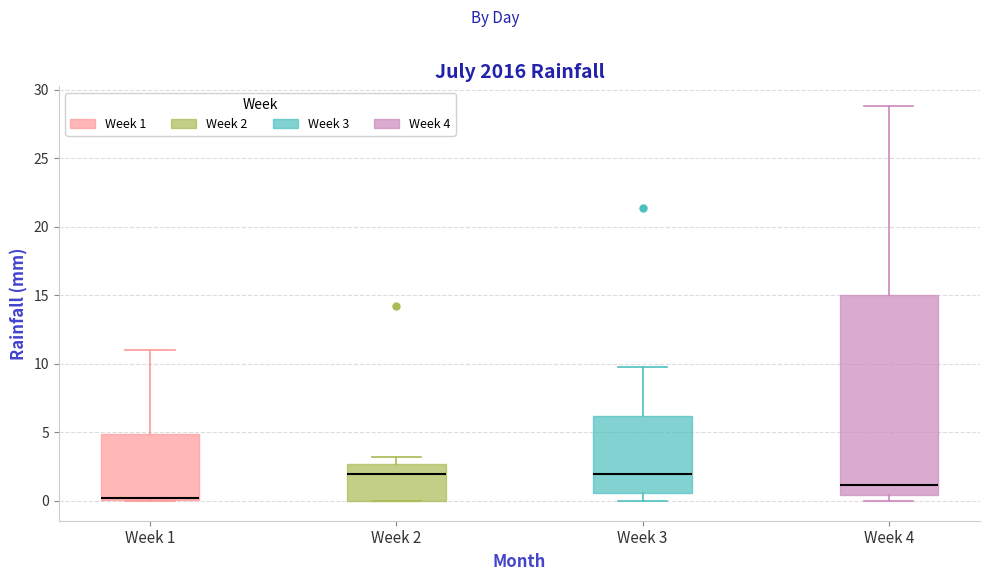

Which box is the tallest, from its lower edge to its upper edge?

Week 4